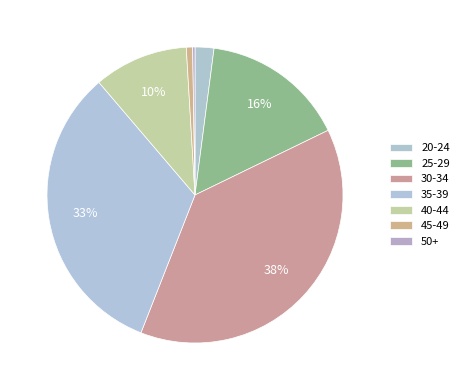

To the nearest percent, what percentage of the pie is 20-24?

2%